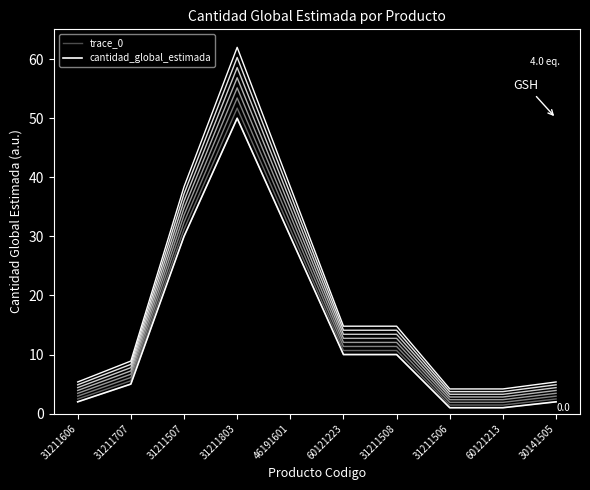

At which label is trace_0 closest to 25?

31211507